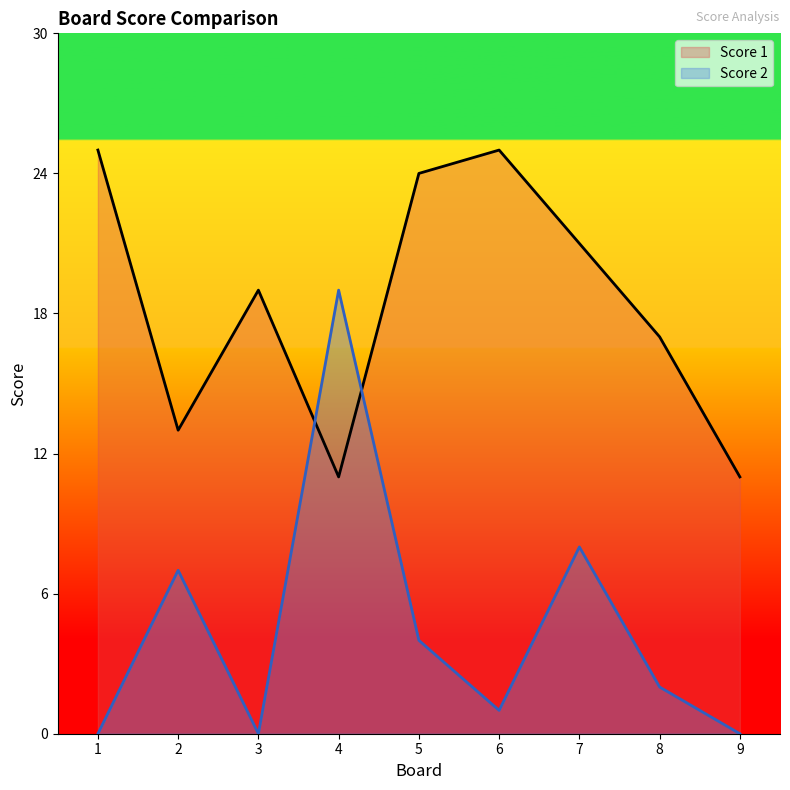

At which category is the sum across all series the highest?

4